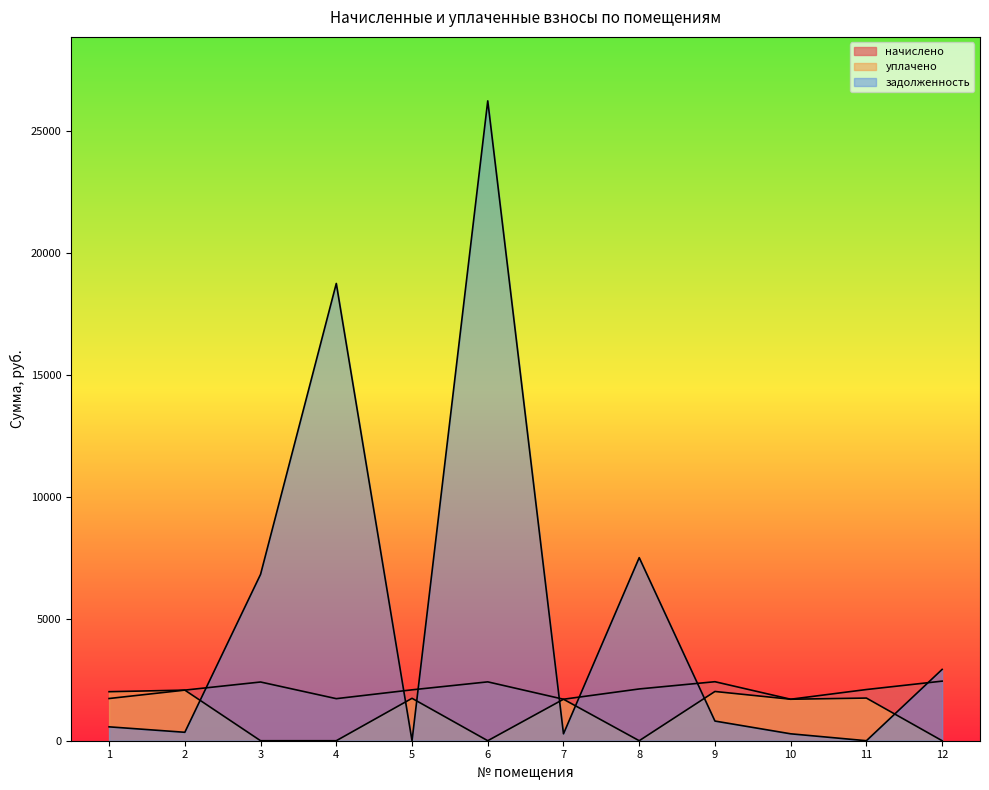

What are all the series names shown in the legend?

начислено, уплачено, задолженность